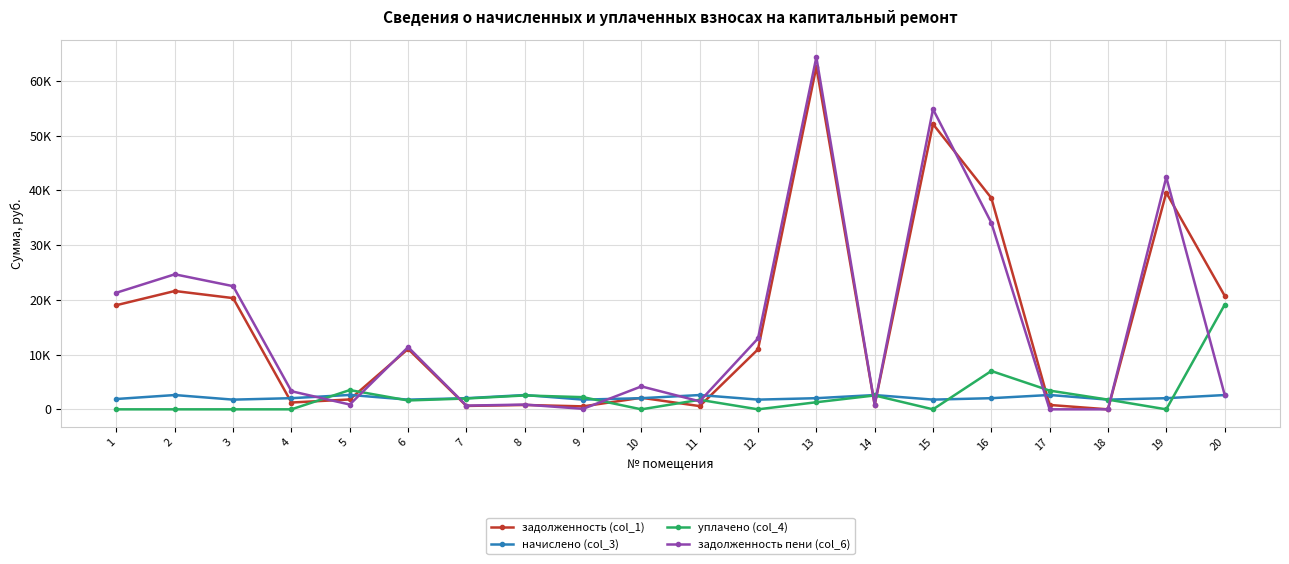

Is this an area chart (filled region under the line)?

No